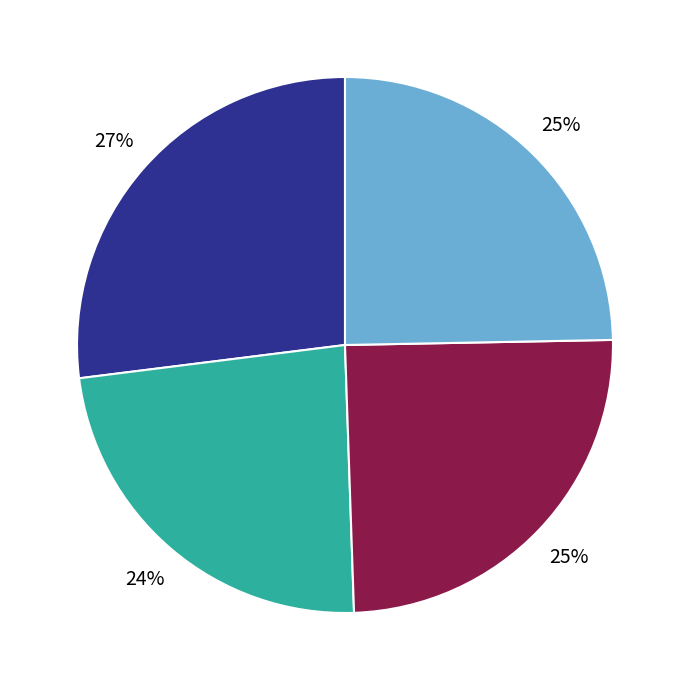

Is there a majority slice in this chart?

No